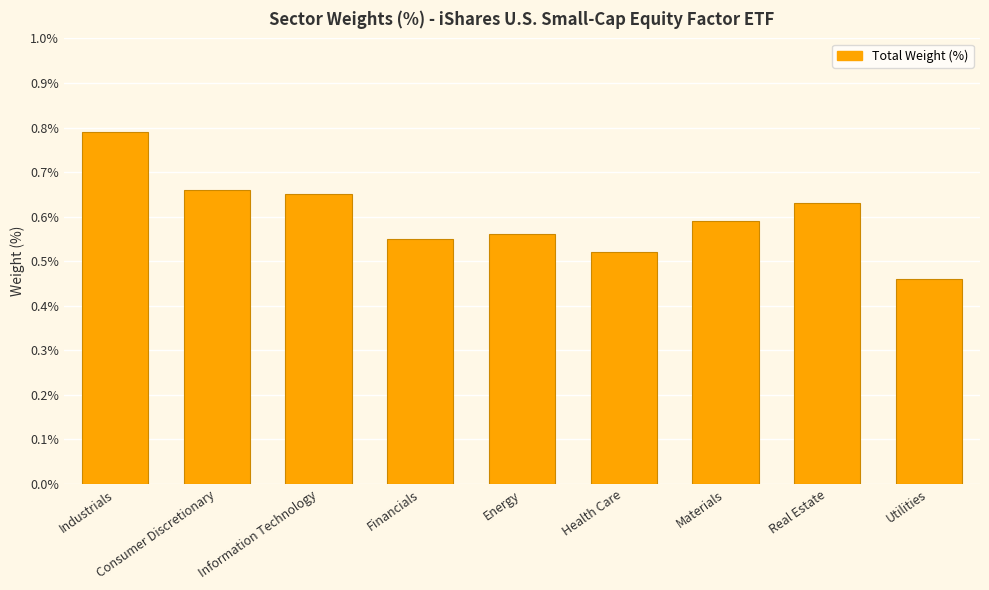

Does the chart contain any negative values?

No